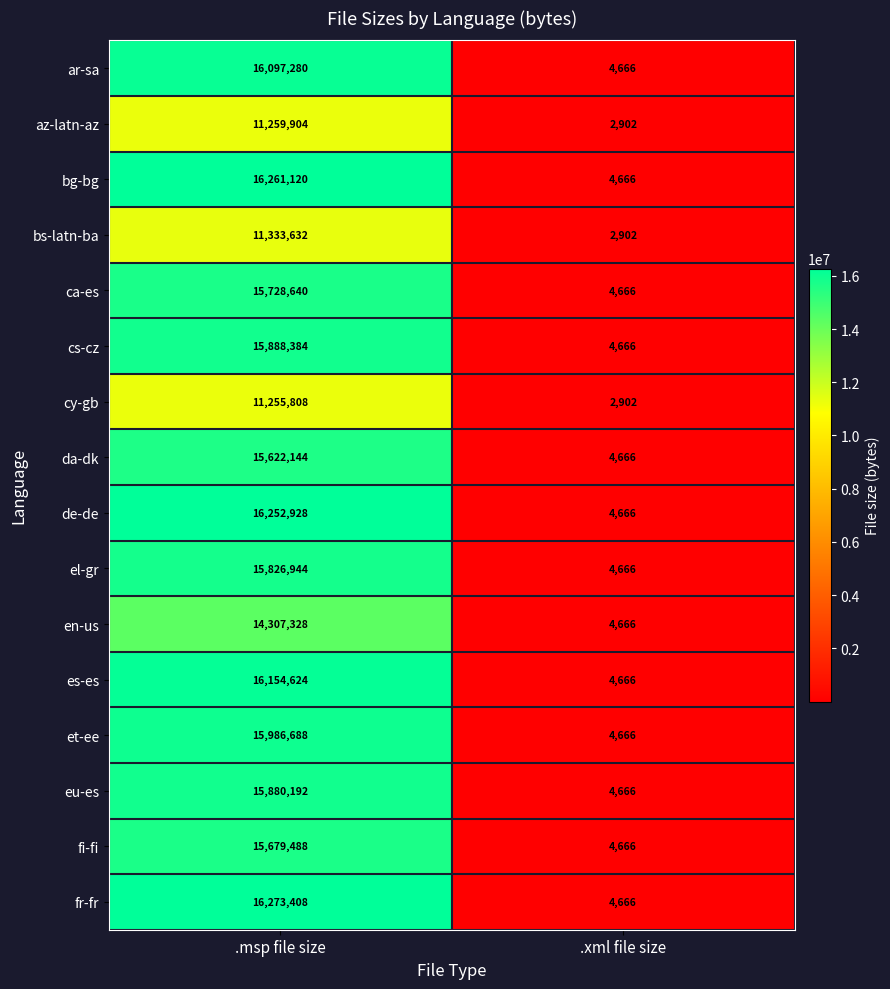

What is the difference between the maximum and minimum values in the et-ee series?

15982022